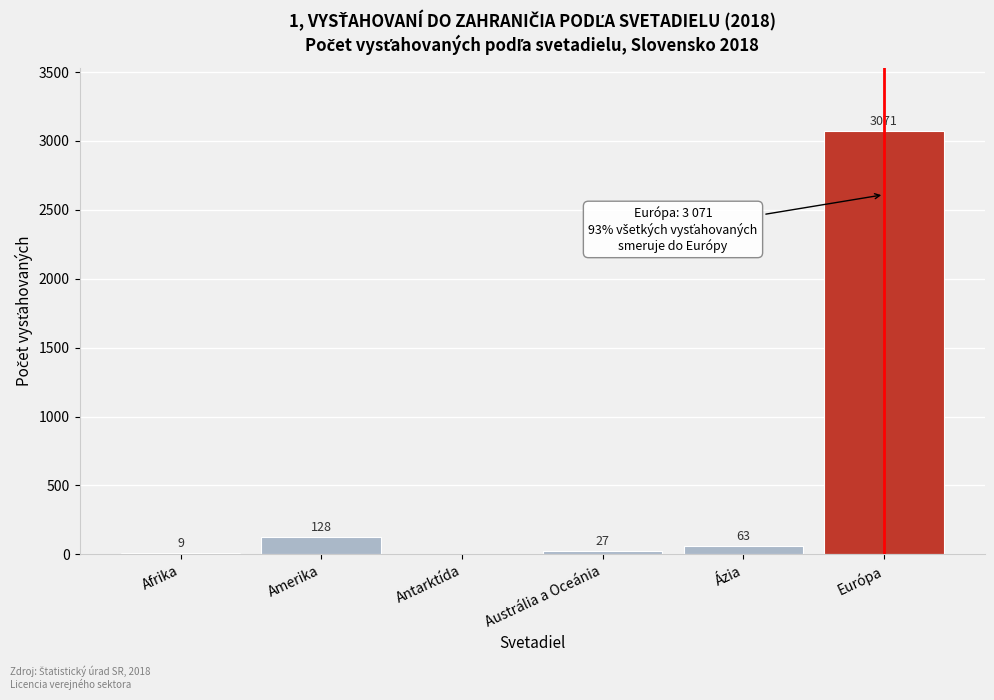

Reading left to right, extract all data points from this chart.

Afrika=9	Amerika=128	Antarktída=0	Austrália a Oceánia=27	Ázia=63	Európa=3071